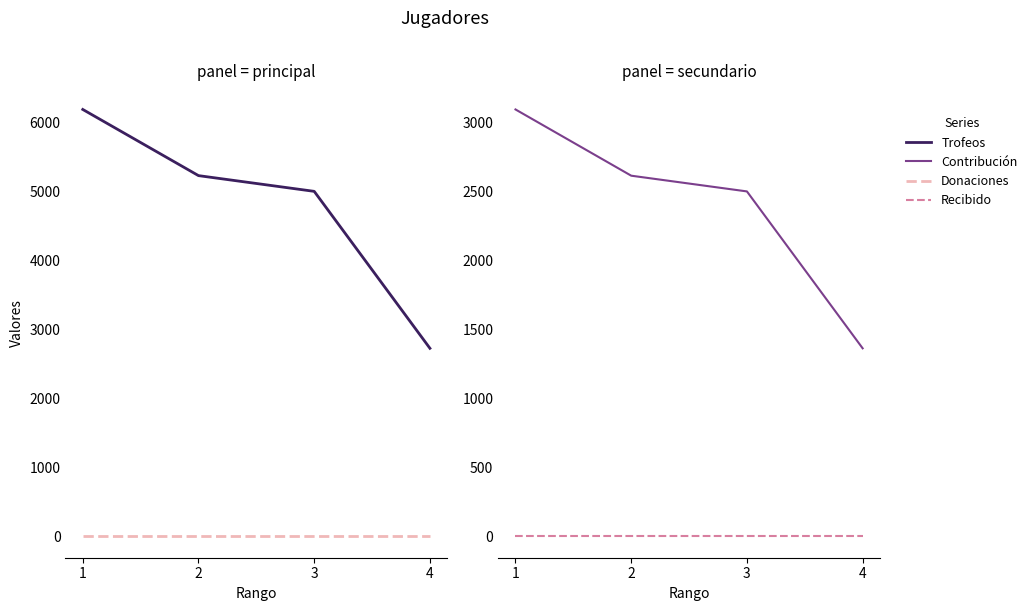

True or false: Contribución and Recibido intersect in this chart.

False